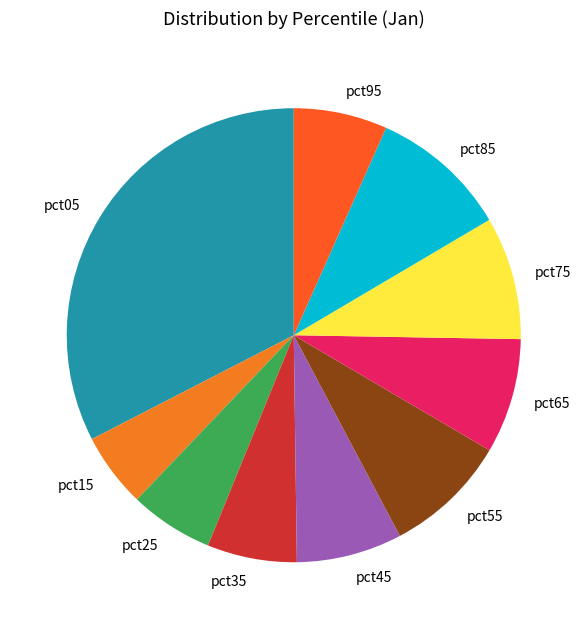

True or false: pct65 accounts for 14% of the total.

False